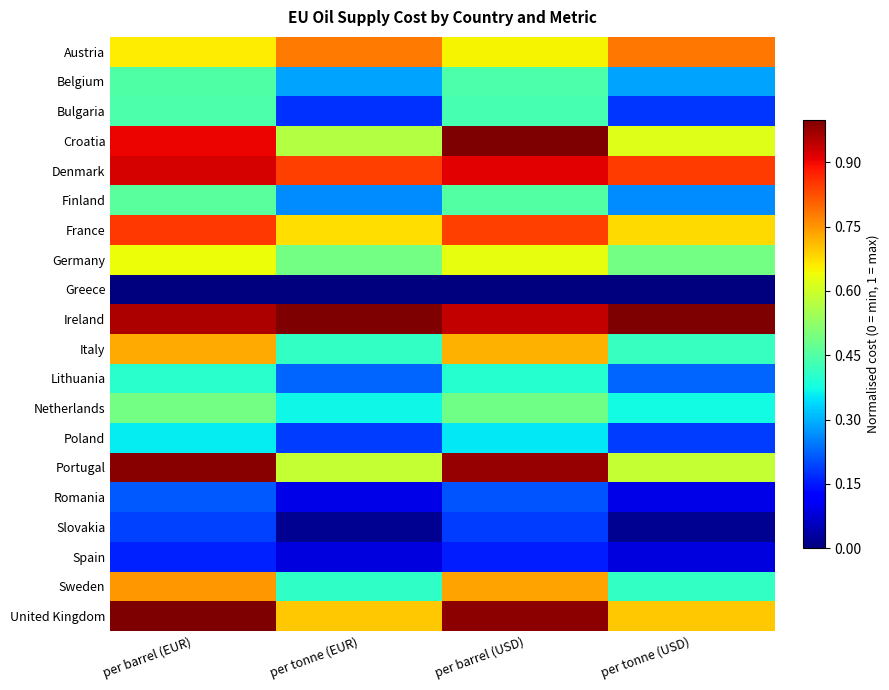

Between per barrel (EUR) and per tonne (EUR), which is larger?

per tonne (EUR)